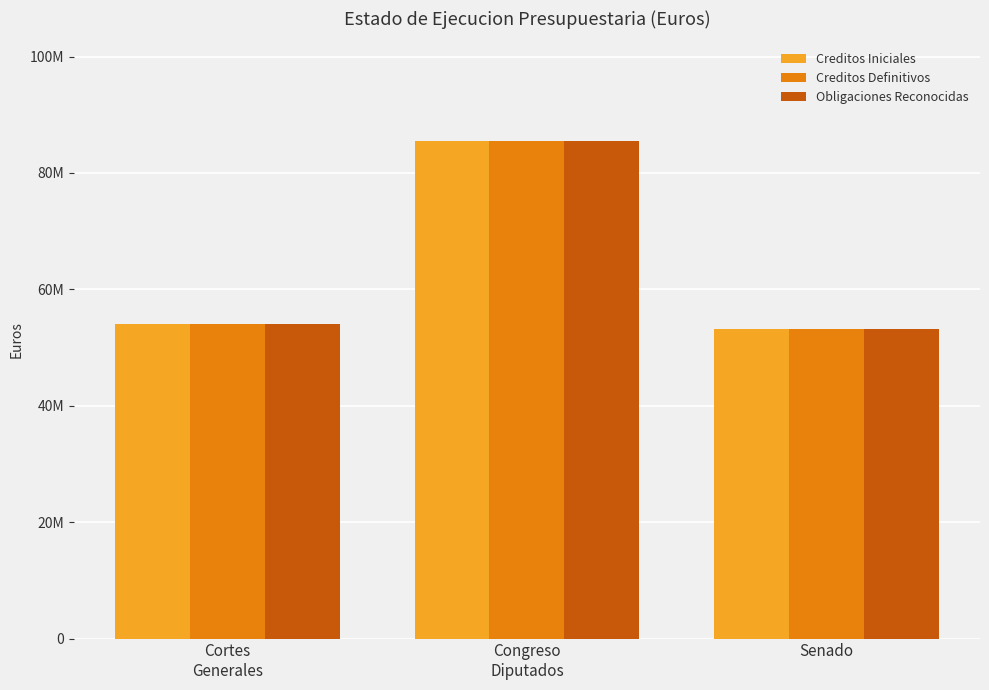

What is the smallest value displayed?

53194790